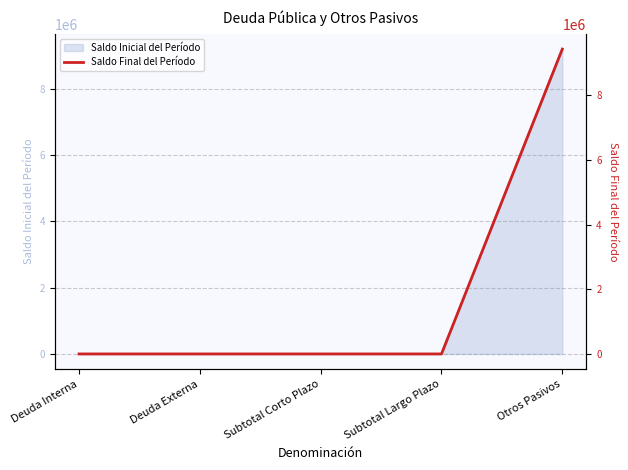

Reading left to right, extract all data points from this chart.

Deuda Interna=0.0	Deuda Externa=0.0	Subtotal Corto Plazo=0.0	Subtotal Largo Plazo=0.0	Otros Pasivos=9427632.7